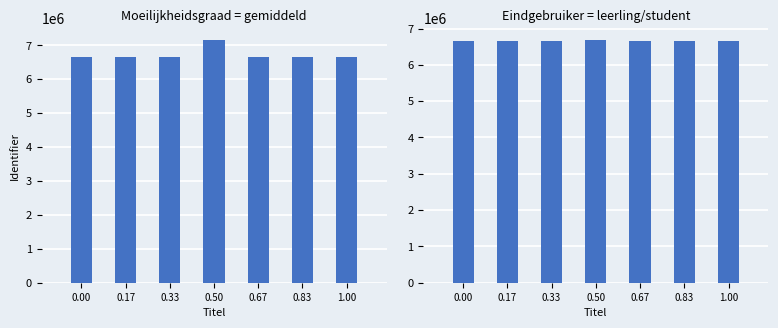

What is the label of the 7th bar from the left?

1.00